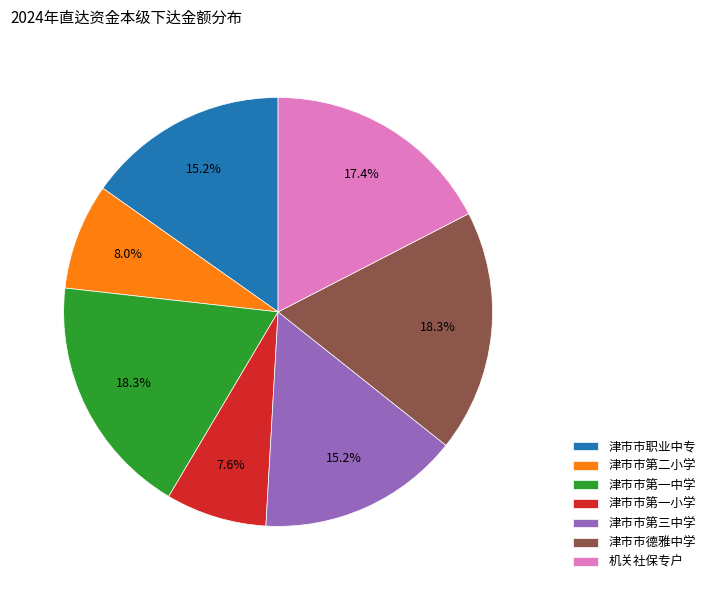

Is it true that 津市市第三中学 is 1% of the pie?

False